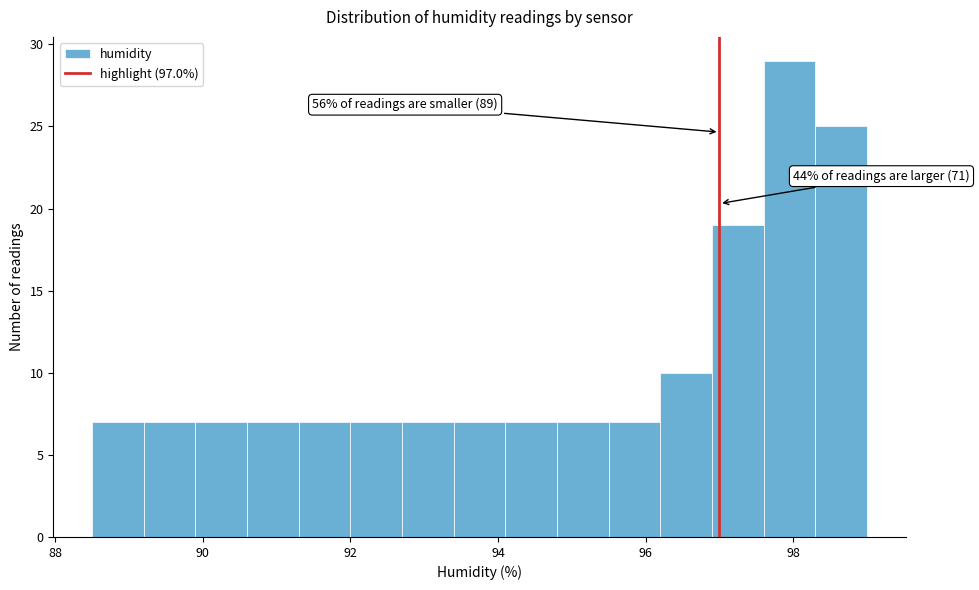

Around what value on the x-axis is the tallest bar? Give the approximate position of its centre, as read against the axis.

98.0